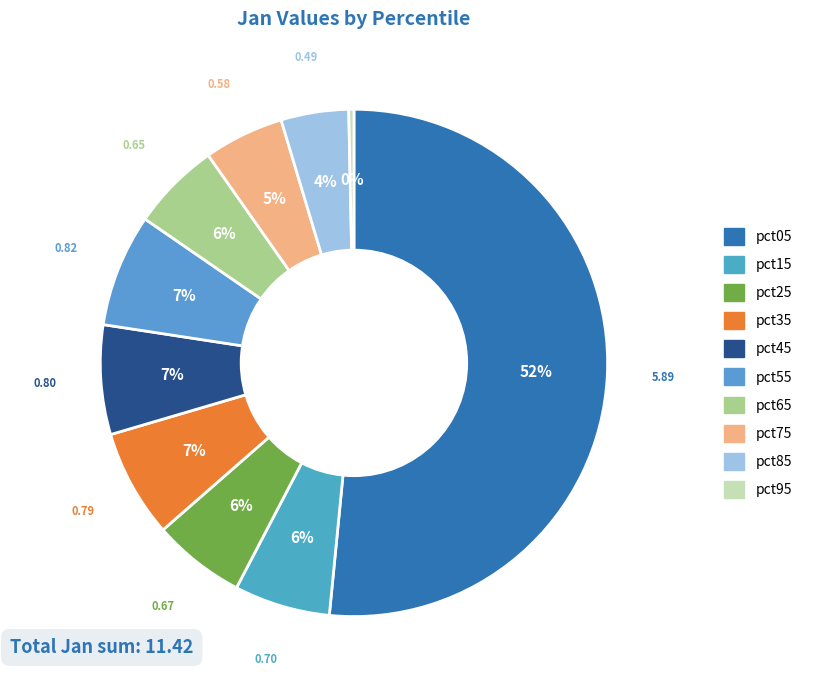

To the nearest percent, what percentage of the pie is pct75?

5%